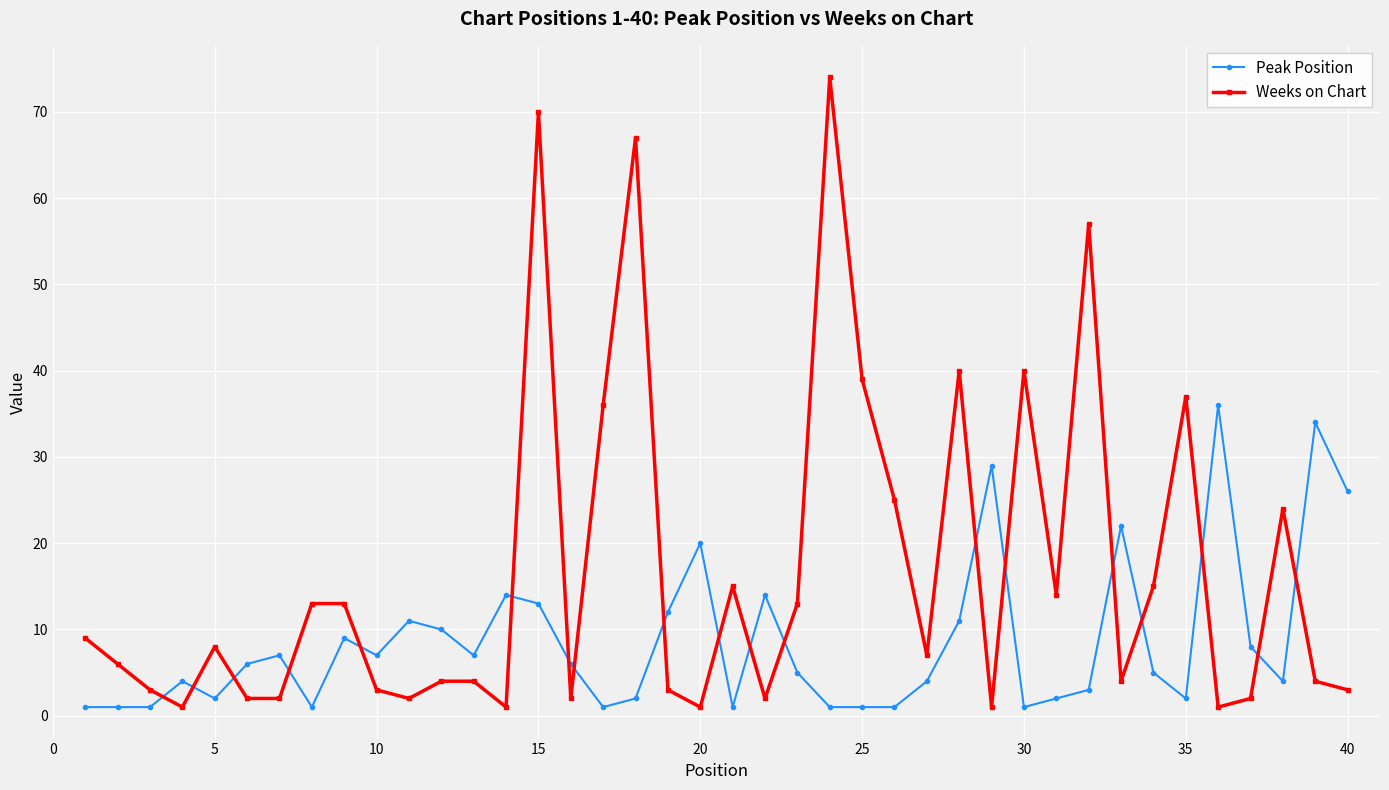

Rank the series by their maximum value, from lowest to highest.

Peak Position, Weeks on Chart